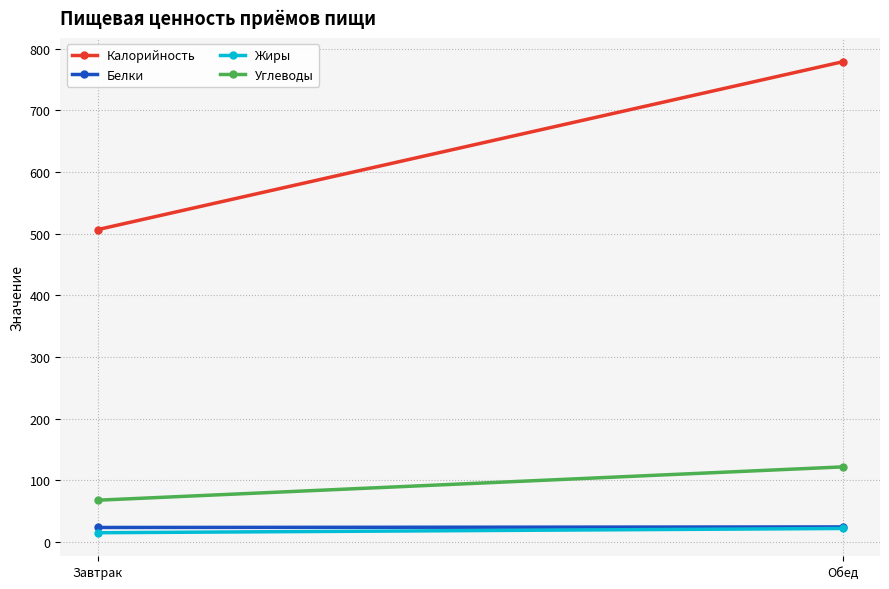

Rank the series at Обед from highest to lowest value.

Калорийность, Углеводы, Белки, Жиры